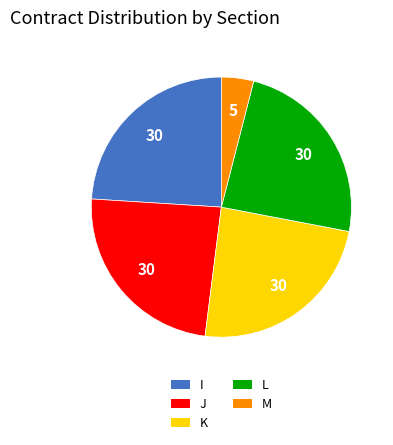

Is I the majority of the pie?

No